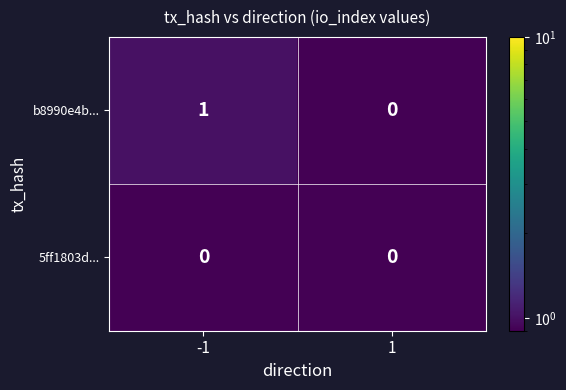

Count the number of data series in this chart.

2